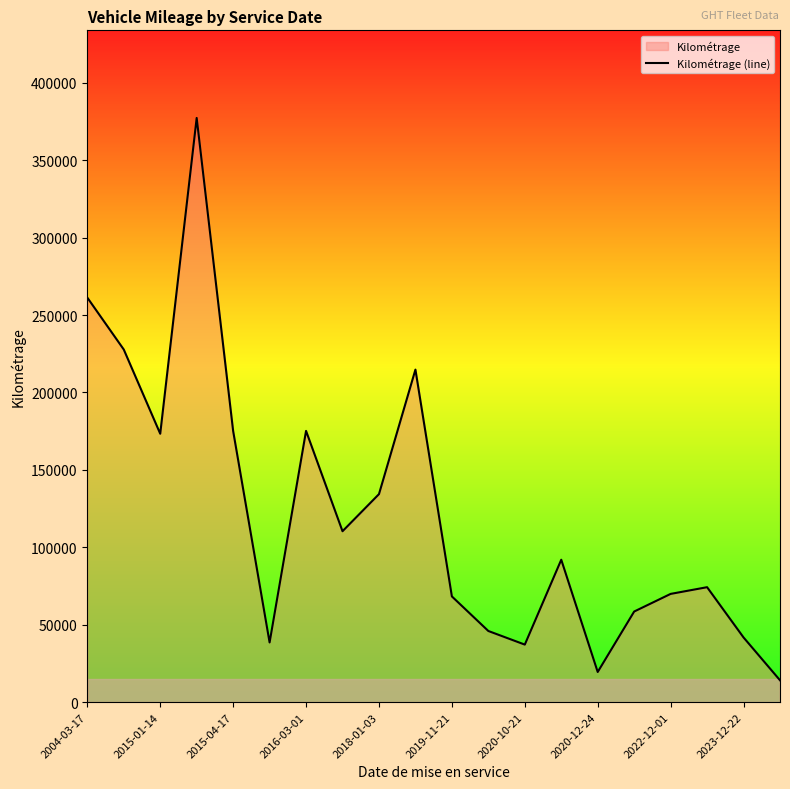

What is the maximum value shown in the chart?

377354